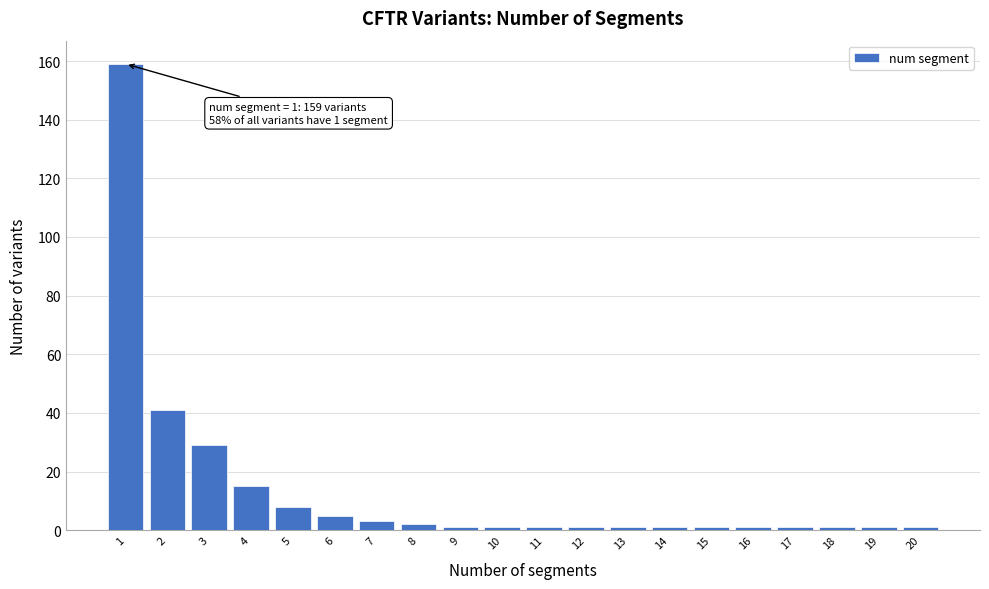

Reading right to left, list all the values displayed in this chart.

20=1	19=1	18=1	17=1	16=1	15=1	14=1	13=1	12=1	11=1	10=1	9=1	8=2	7=3	6=5	5=8	4=15	3=29	2=41	1=159